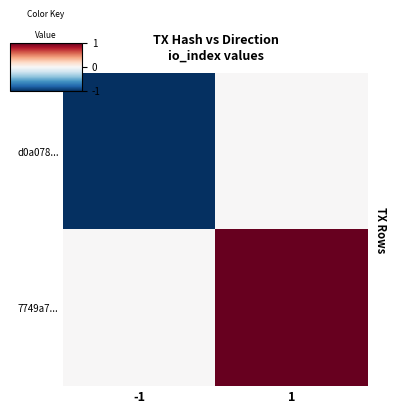

What is the difference between the highest and lowest values at 1?

1